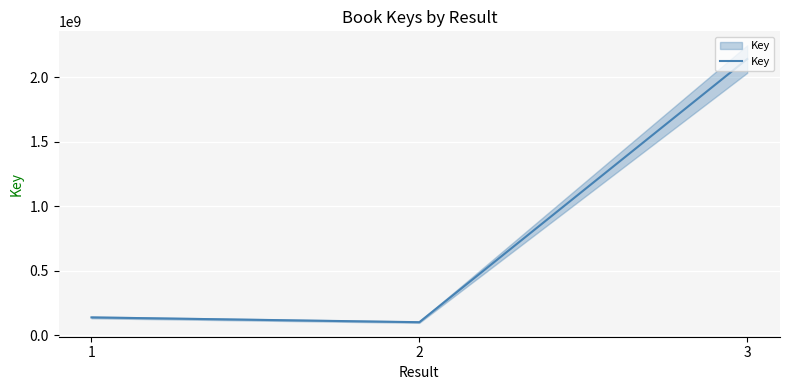

Reading left to right, extract all data points from this chart.

1=137875059	2=100722723	3=2140836150